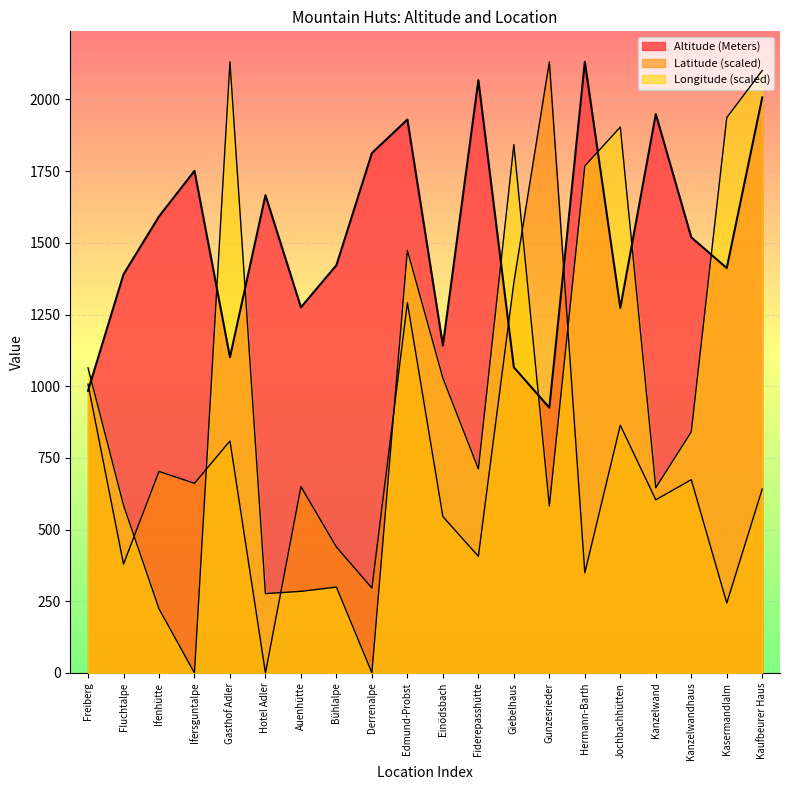

Reading left to right, extract all data points from this chart.

Altitude (Meters): 984.0	1390.0	1592.0	1751.0	1101.0	1666.0	1275.0	1422.0	1813.0	1930.0	1142.0	2067.0	1066.0	925.0	2131.0	1273.0	1949.0	1519.0	1412.0	2007.0
Latitude: 1007.0	379.8	702.8	661.4	809.0	0.0	649.7	439.2	296.1	1291.4	545.3	406.8	1361.6	2131.0	349.2	863.9	603.8	674.0	243.9	641.6
Longitude: 1064.1	585.2	223.8	0.0	2131.0	276.7	284.6	299.4	0.6	1473.7	1028.3	711.3	1842.4	582.3	1768.0	1903.8	645.9	840.8	1936.7	2100.9